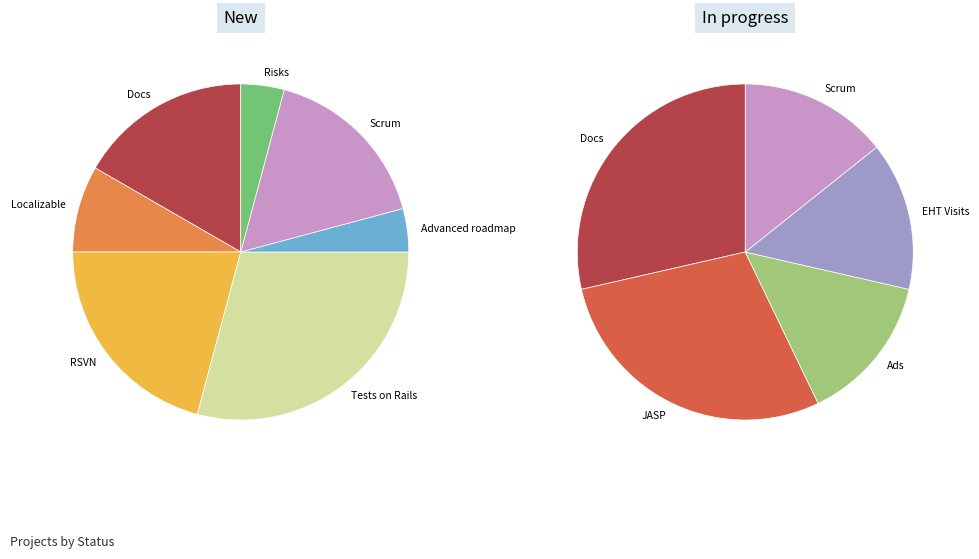

True or false: EHT Visits accounts for 1% of the total.

False